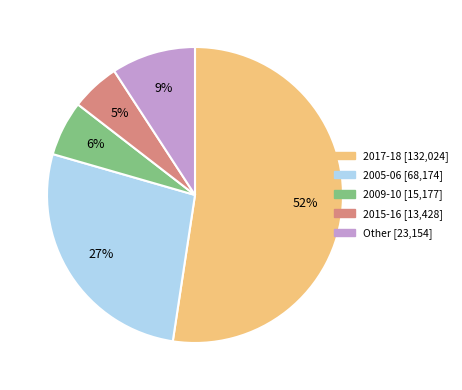

Does any single category account for the majority?

Yes